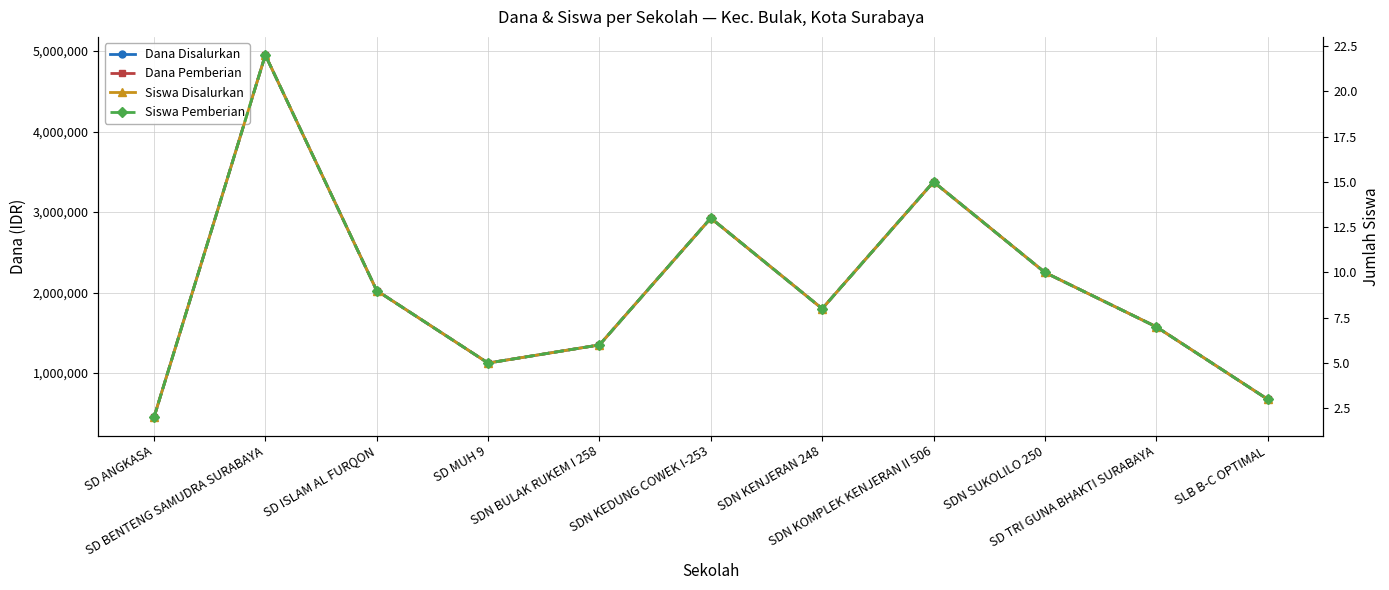

Reading right to left, extract all data points from this chart.

Dana Disalurkan: 675000	1575000	2250000	3375000	1800000	2925000	1350000	1125000	2025000	4950000	450000
Dana Pemberian: 675000	1575000	2250000	3375000	1800000	2925000	1350000	1125000	2025000	4950000	450000
Siswa Disalurkan: 3	7	10	15	8	13	6	5	9	22	2
Siswa Pemberian: 3	7	10	15	8	13	6	5	9	22	2